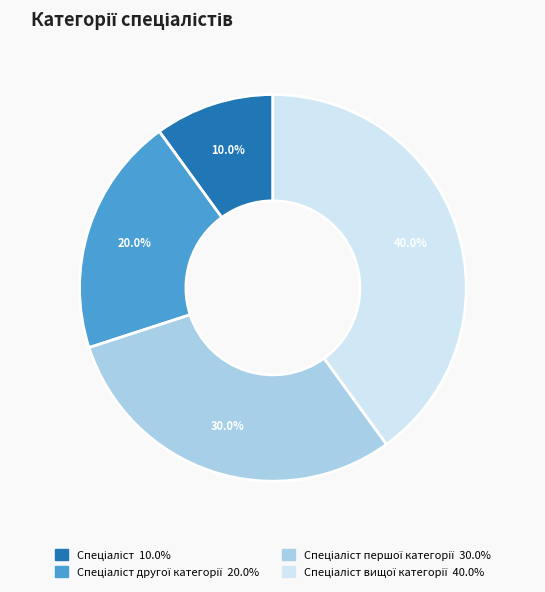

Is there a majority slice in this chart?

No